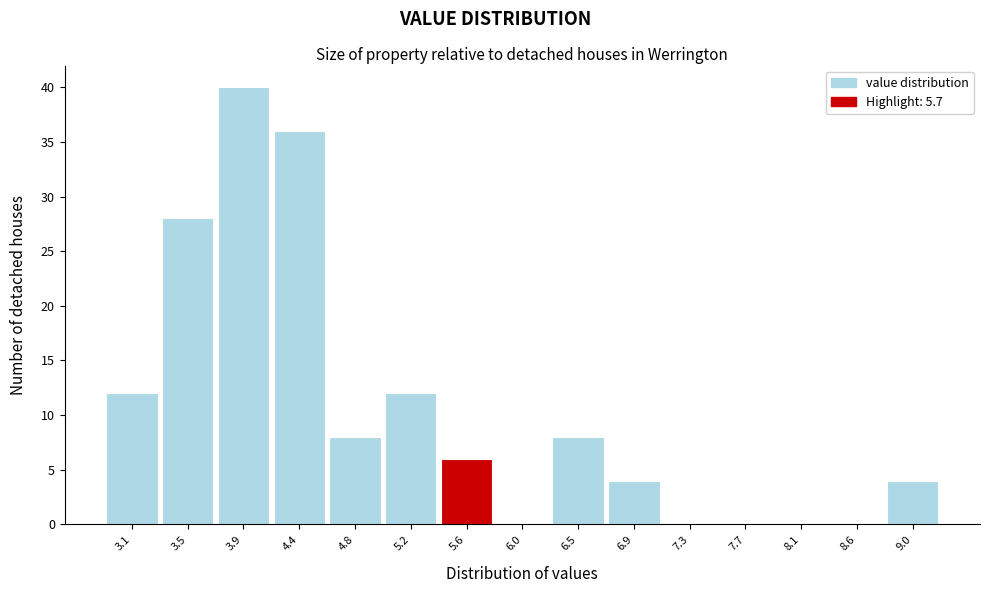

Reading left to right, extract all data points from this chart.

3.1=12	3.5=28	3.9=40	4.4=36	4.8=8	5.2=12	5.6=6	6.0=0	6.5=8	6.9=4	7.3=0	7.7=0	8.1=0	8.6=0	9.0=4